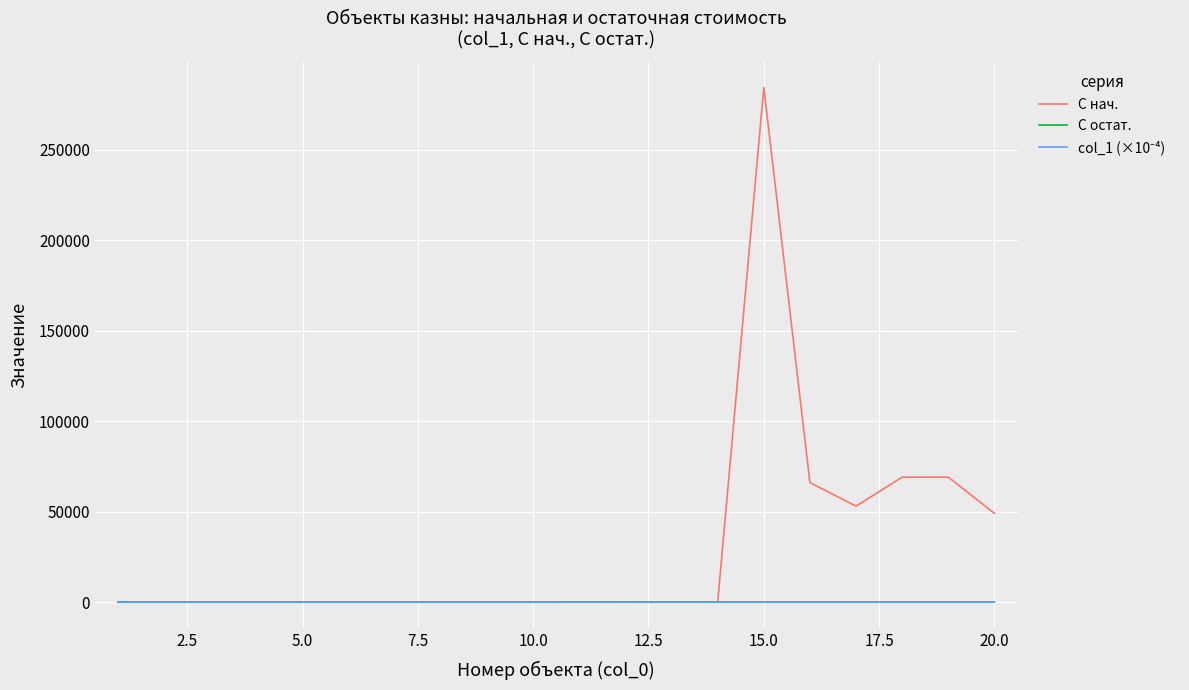

Which series has the widest spread of values?

C нач.